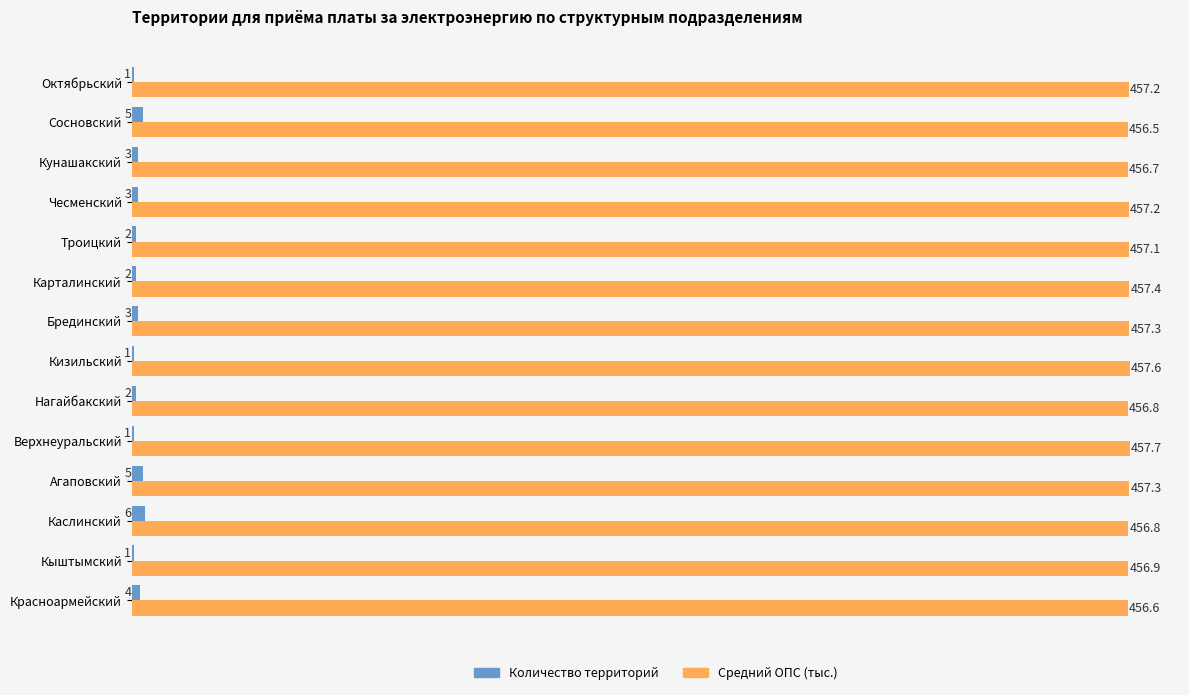

At which category does the chart reach its peak across all series?

Верхнеуральский